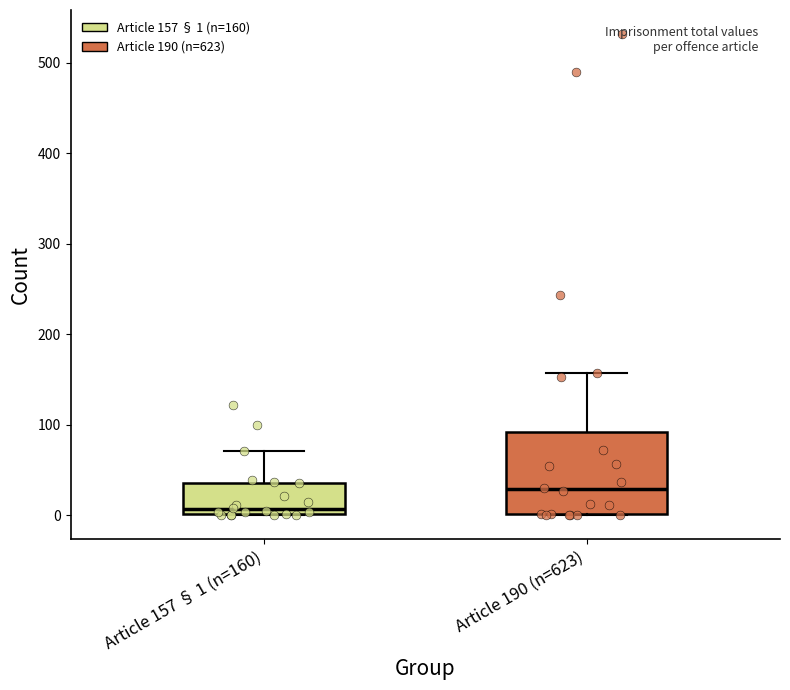

Reading left to right, read every box against the y-axis: the position of its median line, the range the box covers, and the ends of its whiskers. The values are not printed on the chart, so give them approximately, as read against the axis.

Article 157 § 1 (n=160): median 10, box 0 to 40, whiskers 0 to 70
Article 190 (n=623): median 30, box 0 to 90, whiskers 0 to 160